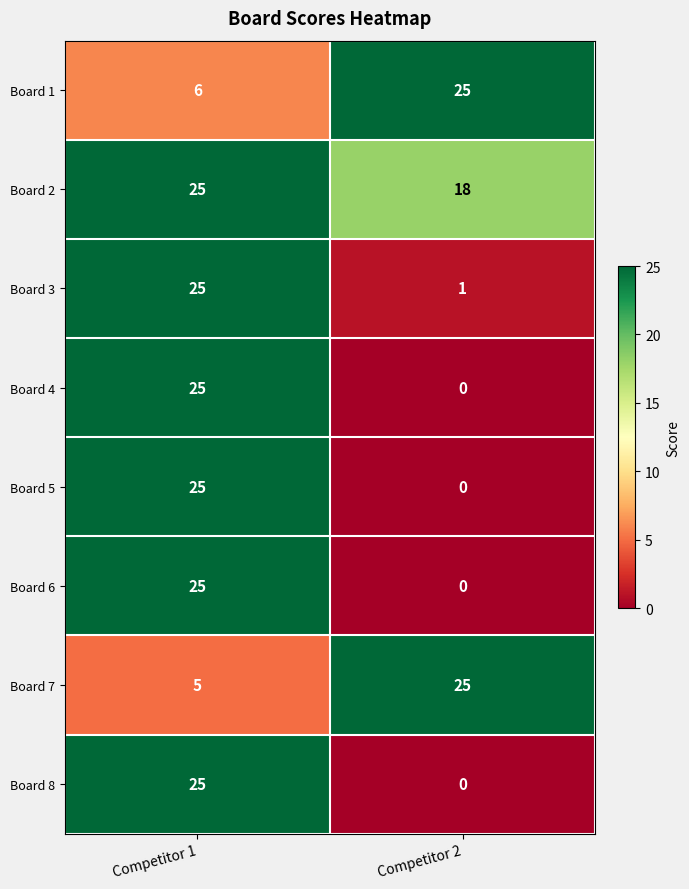

At how many categories does at least one series exceed 15?

2